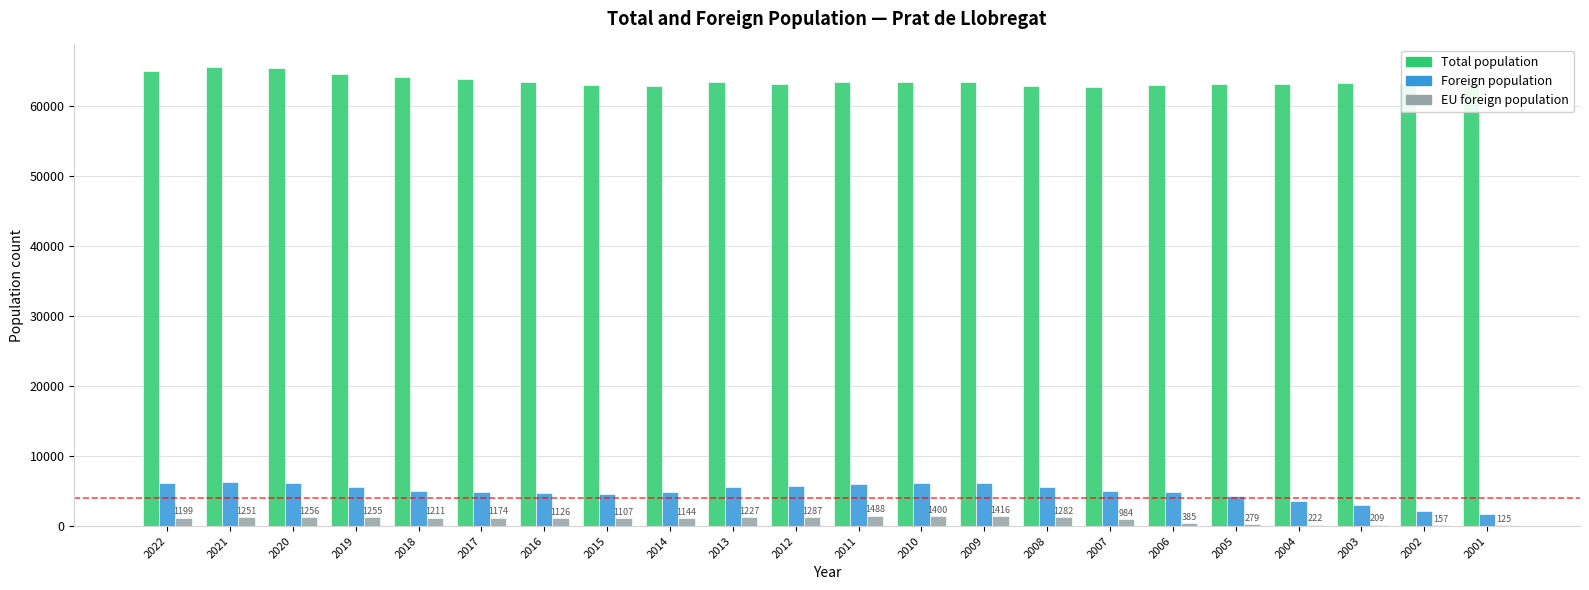

Count the number of categories in the chart.

22